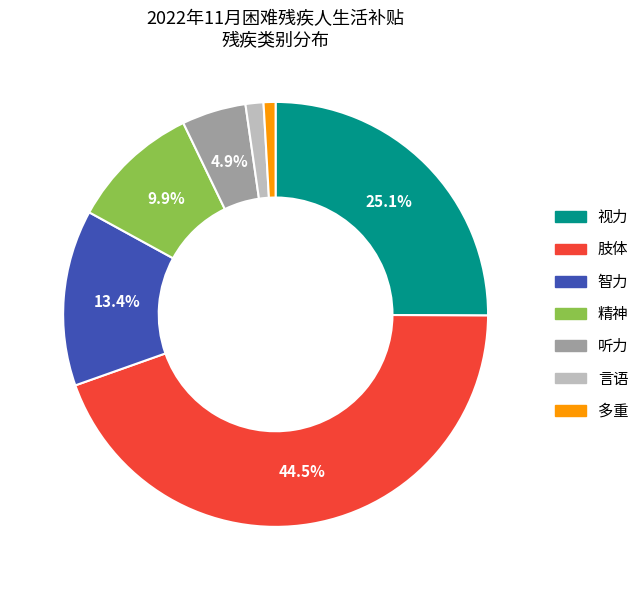

Which category has the biggest portion of the pie?

肢体